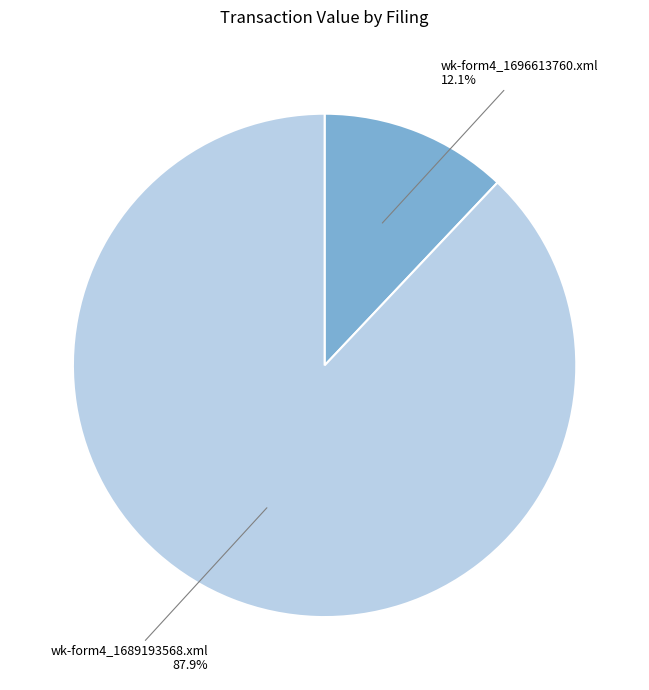

What percentage is the wk-form4_1689193568.xml slice, to the nearest percent?

88%